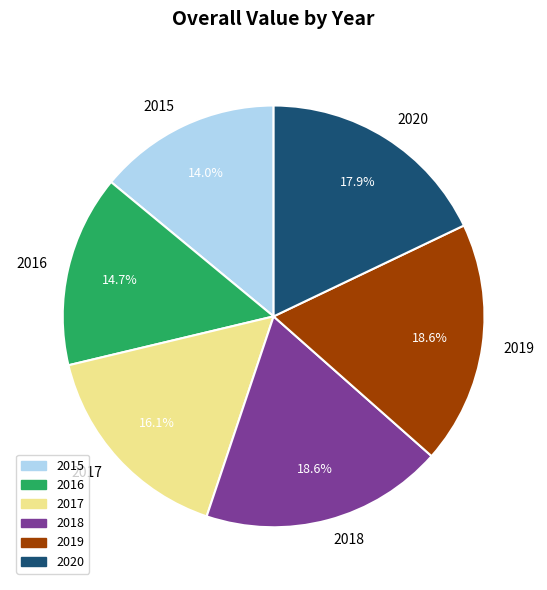

The 2018 slice represents 34% of the pie. True or false?

False